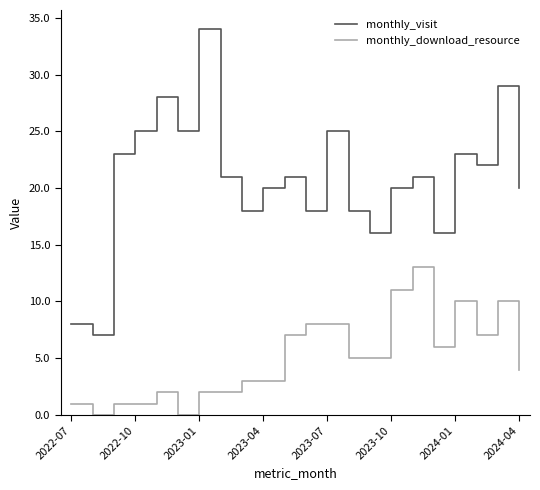

Which series has the largest total across all categories?

monthly_visit